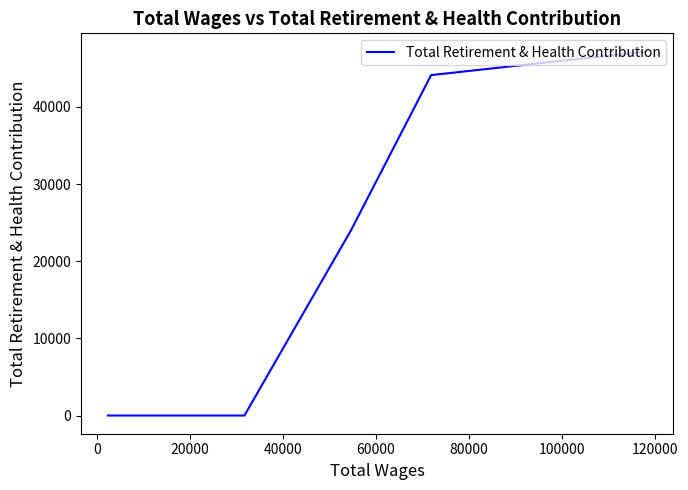

What is the maximum value shown in the chart?

47176